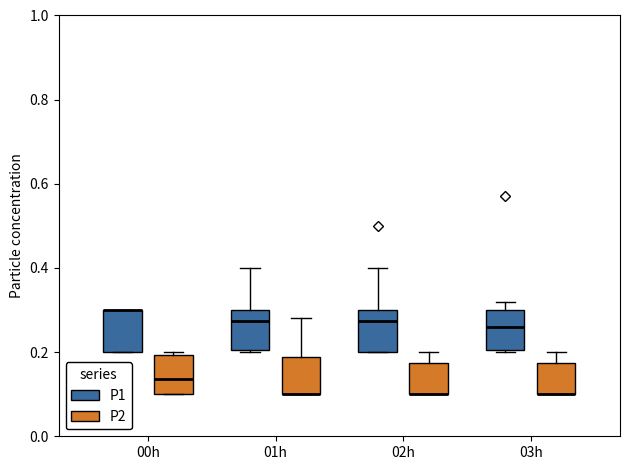

Reading left to right, read every box against the y-axis: the position of its median line, the range the box covers, and the ends of its whiskers. The values are not printed on the chart, so give them approximately, as read against the axis.

00h (P1): median 0.30 (drawn on the box's upper edge), box 0.20 to 0.30, whiskers 0.20 to 0.30
00h (P2): median 0.14, box 0.10 to 0.20, whiskers 0.10 to 0.20 (just above the box's upper edge)
01h (P1): median 0.28, box 0.20 to 0.30, whiskers 0.20 to 0.40
01h (P2): median 0.10 (drawn on the box's lower edge), box 0.10 to 0.18, whiskers 0.10 to 0.28
02h (P1): median 0.28, box 0.20 to 0.30, whiskers 0.20 to 0.40
02h (P2): median 0.10 (drawn on the box's lower edge), box 0.10 to 0.18, whiskers 0.10 to 0.20
03h (P1): median 0.26, box 0.20 to 0.30, whiskers 0.20 to 0.32
03h (P2): median 0.10 (drawn on the box's lower edge), box 0.10 to 0.18, whiskers 0.10 to 0.20